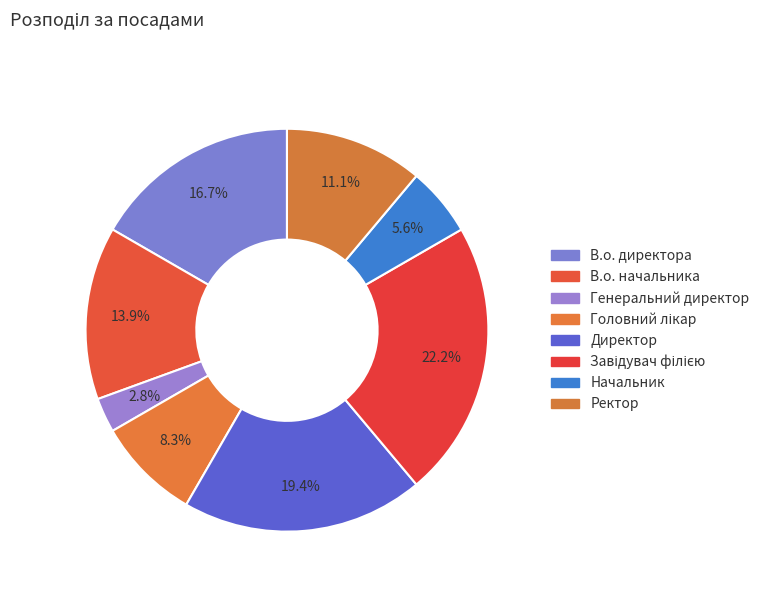

To the nearest percent, what portion does Генеральний директор represent?

3%